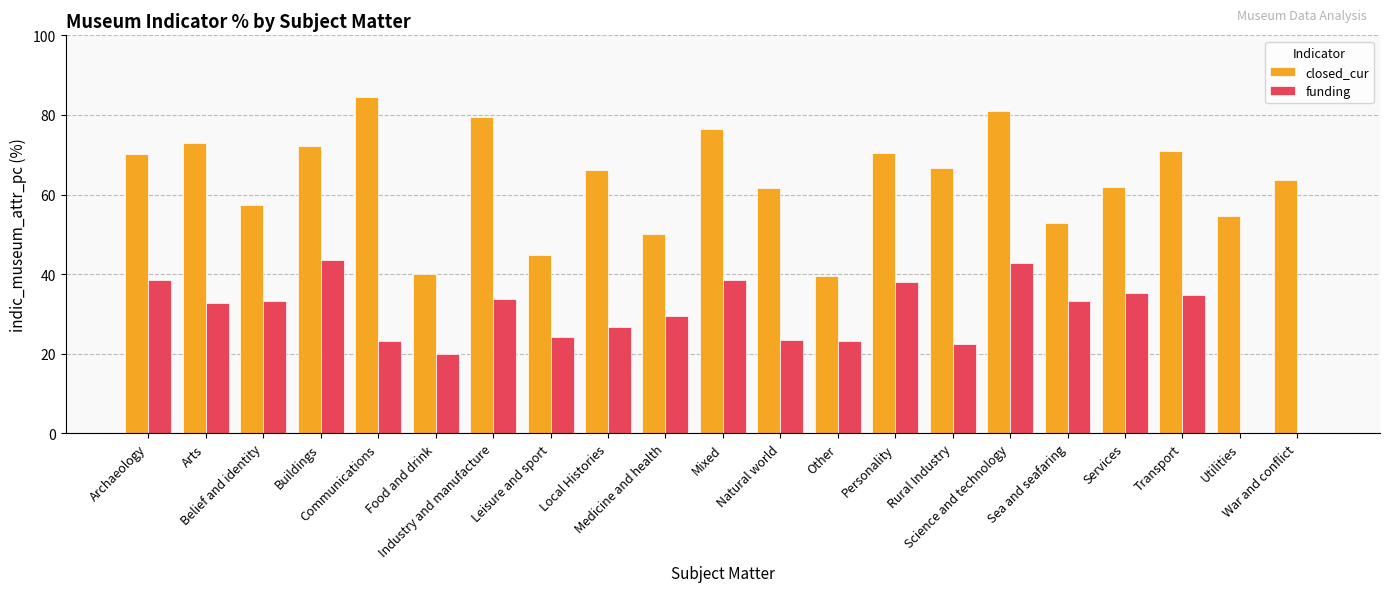

How many series are shown in this chart?

2